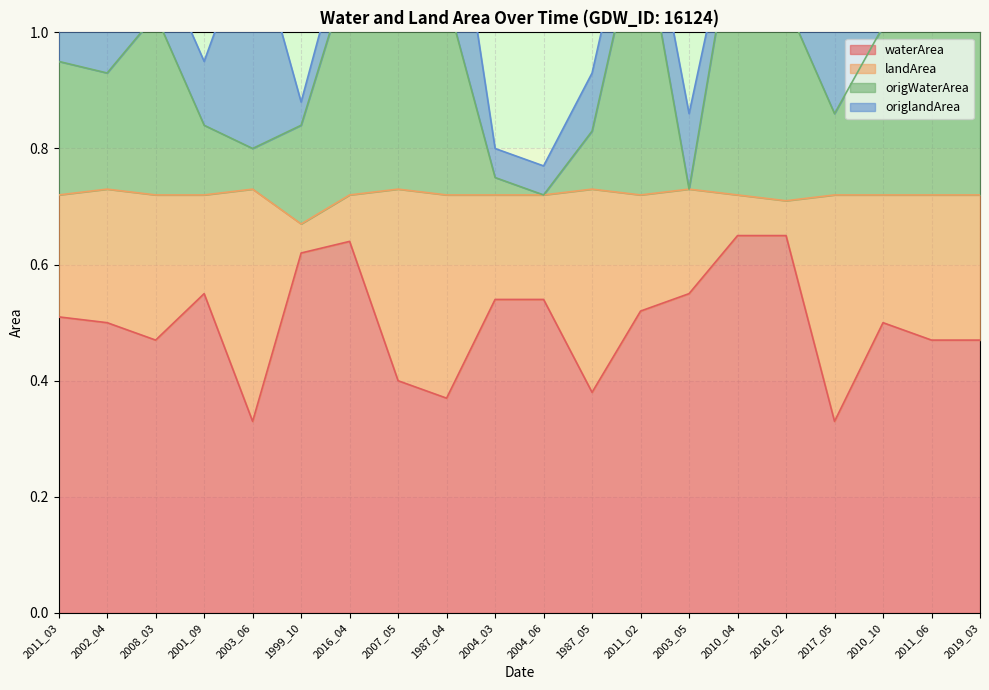

True or false: waterArea and origWaterArea intersect in this chart.

False